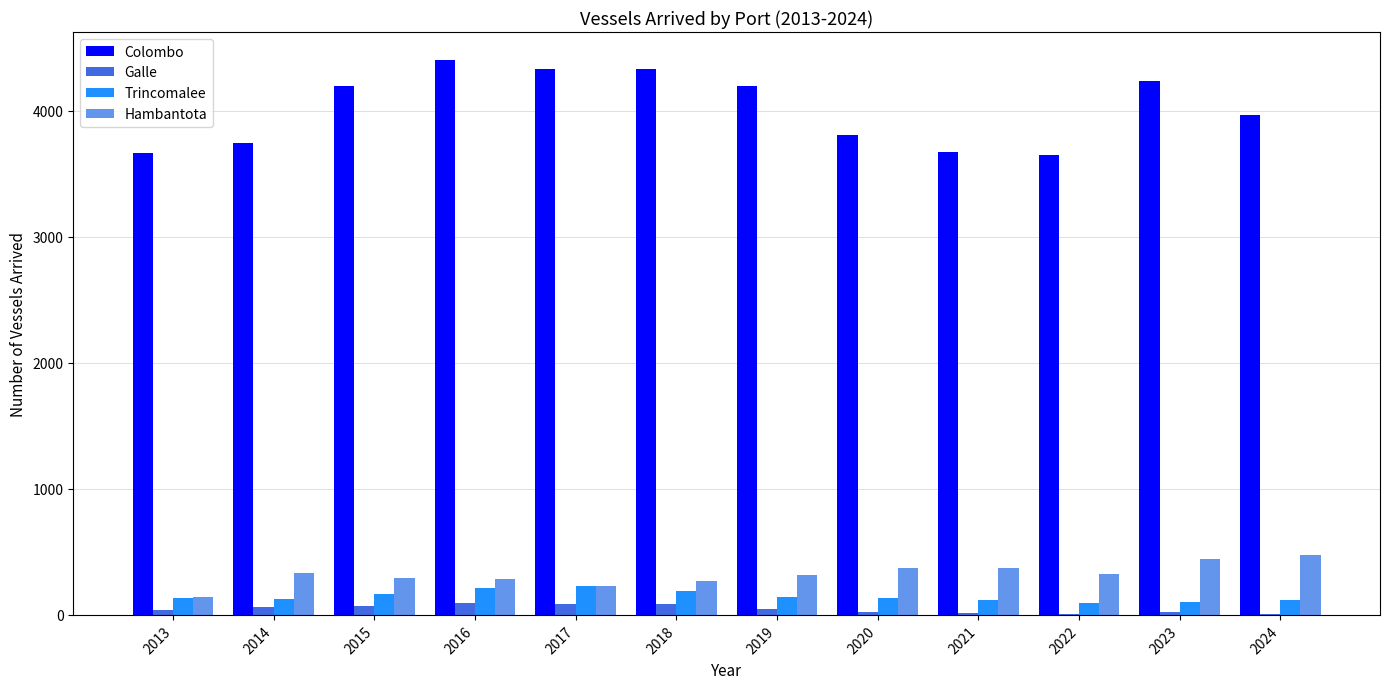

Is the value of Trincomalee at 2023 greater than the value of Colombo at 2021?

No